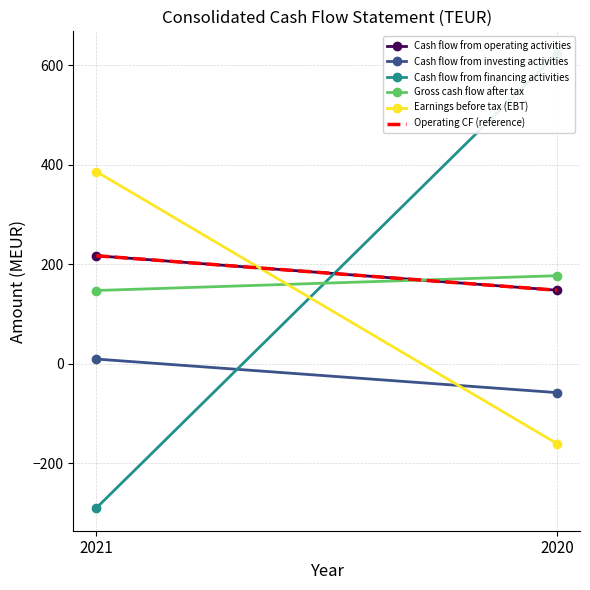

What is the total value across all series at 2021?

687.5